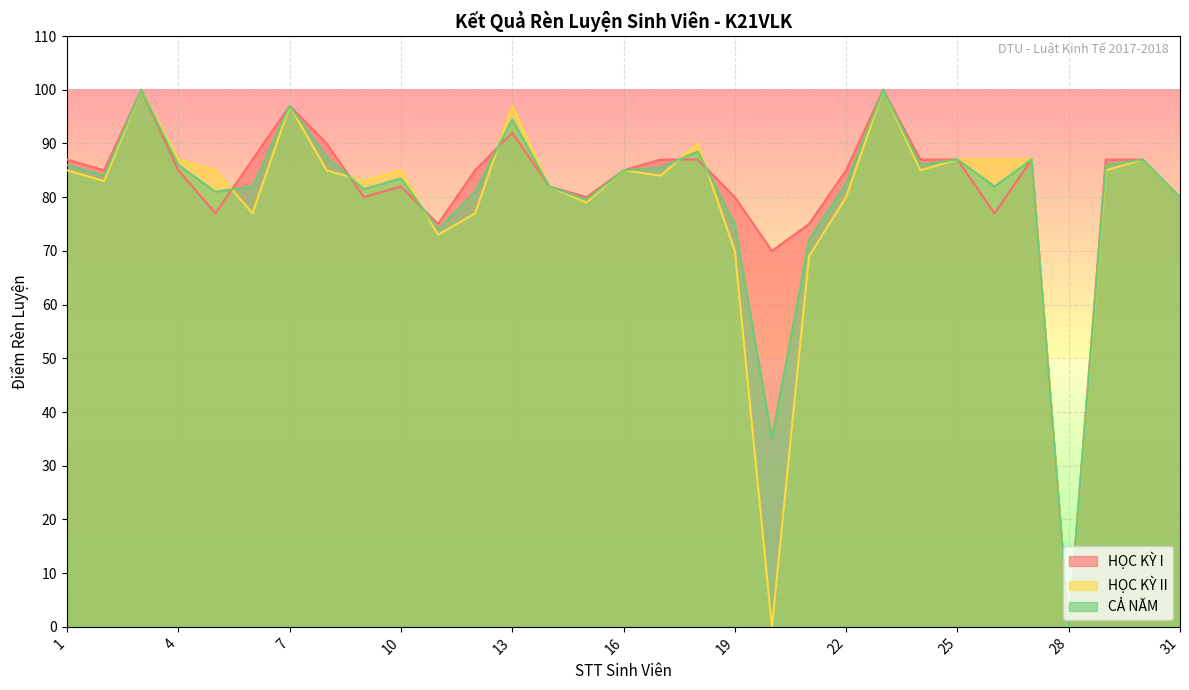

Which series has the largest total across all categories?

HỌC KỲ I